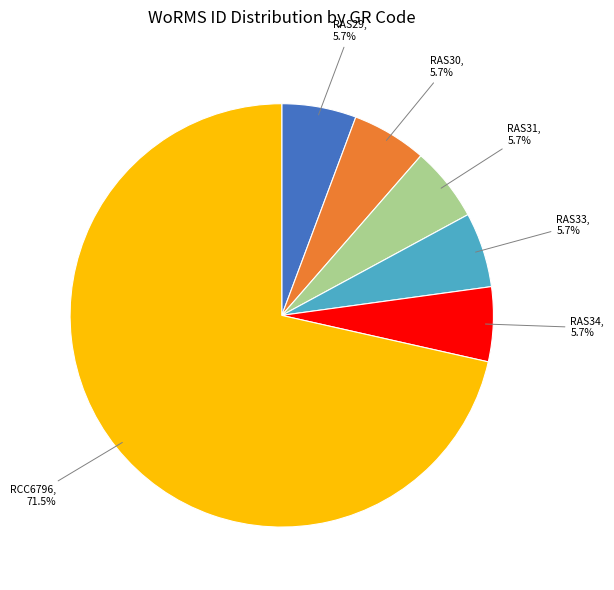

Does RCC6796 account for over 50% of the chart?

Yes